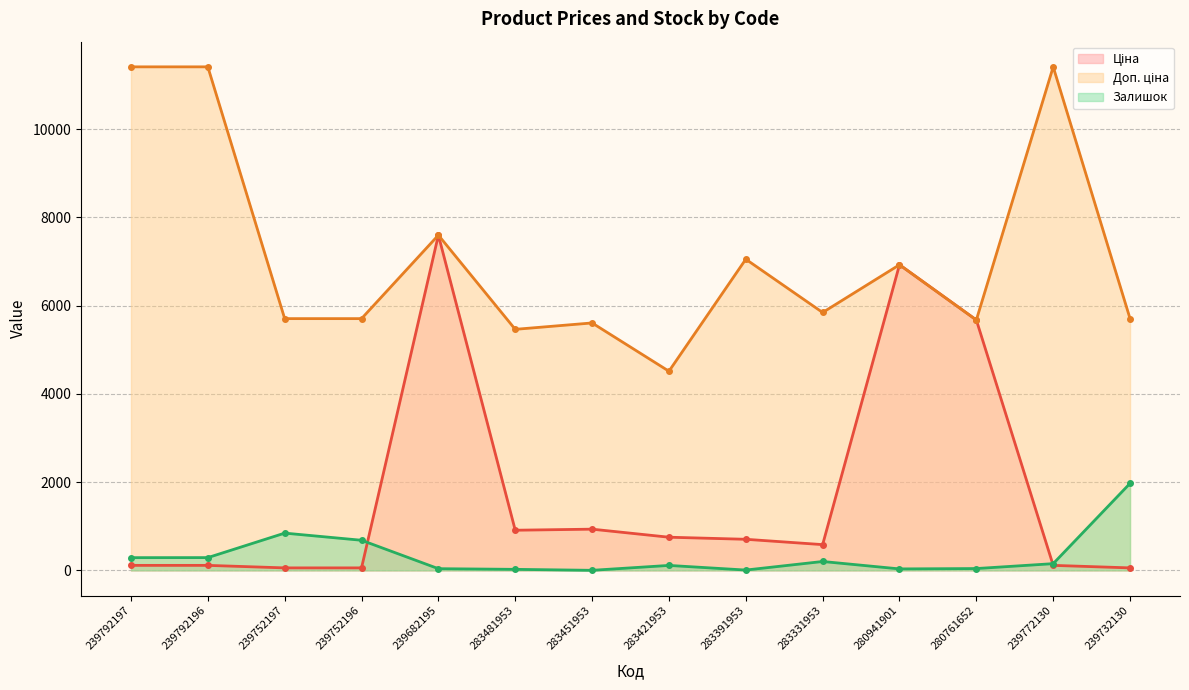

Rank the categories by Залишок value from highest to lowest.

239732130, 239752197, 239752196, 239792196, 239792197, 283331953, 239772130, 283421953, 280761652, 239682195, 280941901, 283481953, 283391953, 283451953